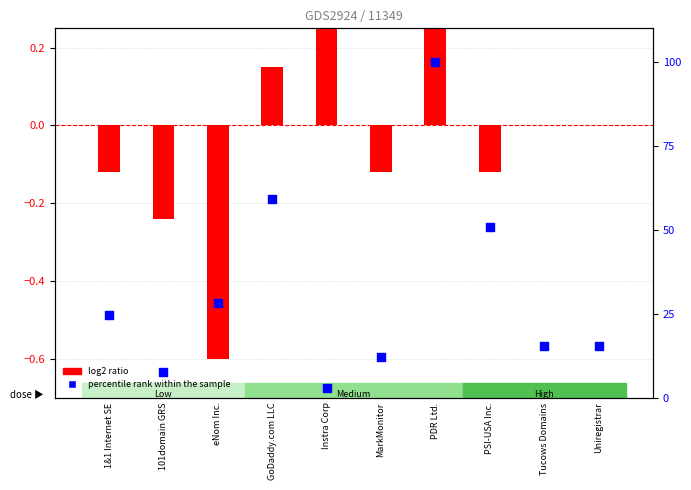

What are all the series names shown in the legend?

log2 ratio, percentile rank within the sample